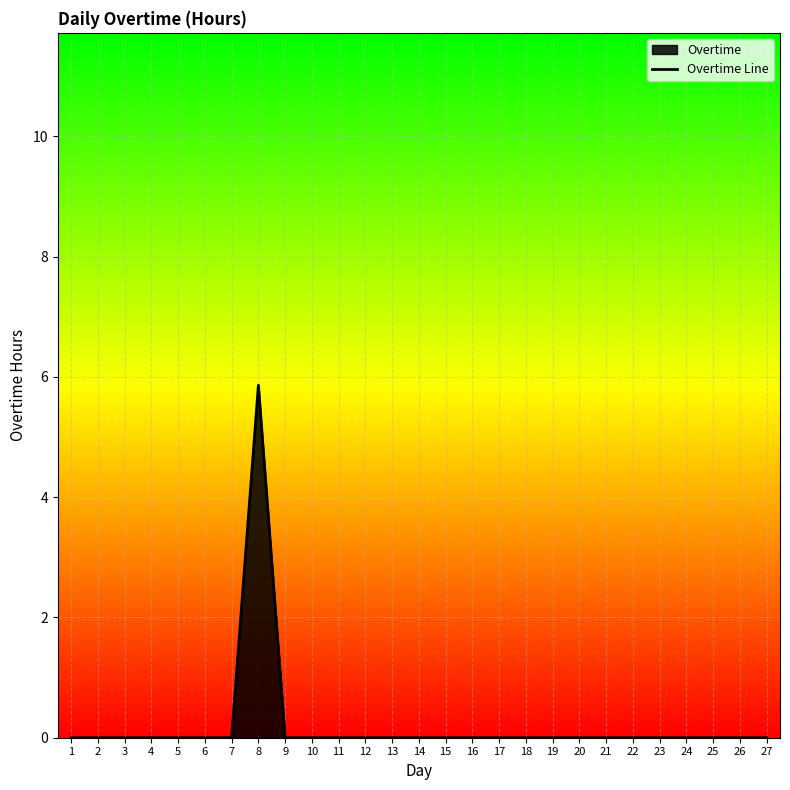

Is it true that the value at 9 is 0.0?

True